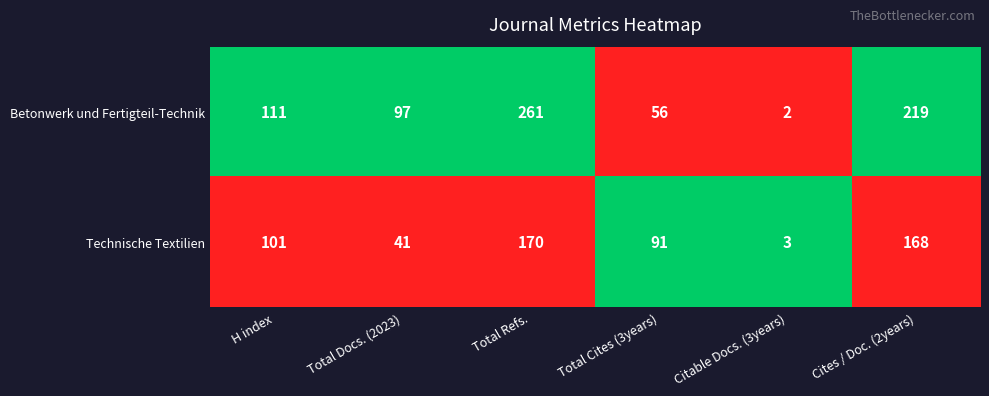

How many Betonwerk und Fertigteil-Technik values are between 56 and 219?

4